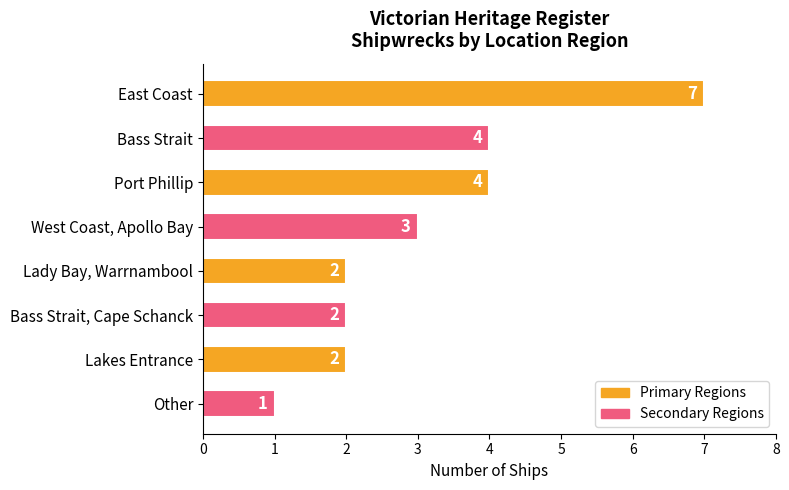

Reading top to bottom, list all the values displayed in this chart.

7	4	4	3	2	2	2	1